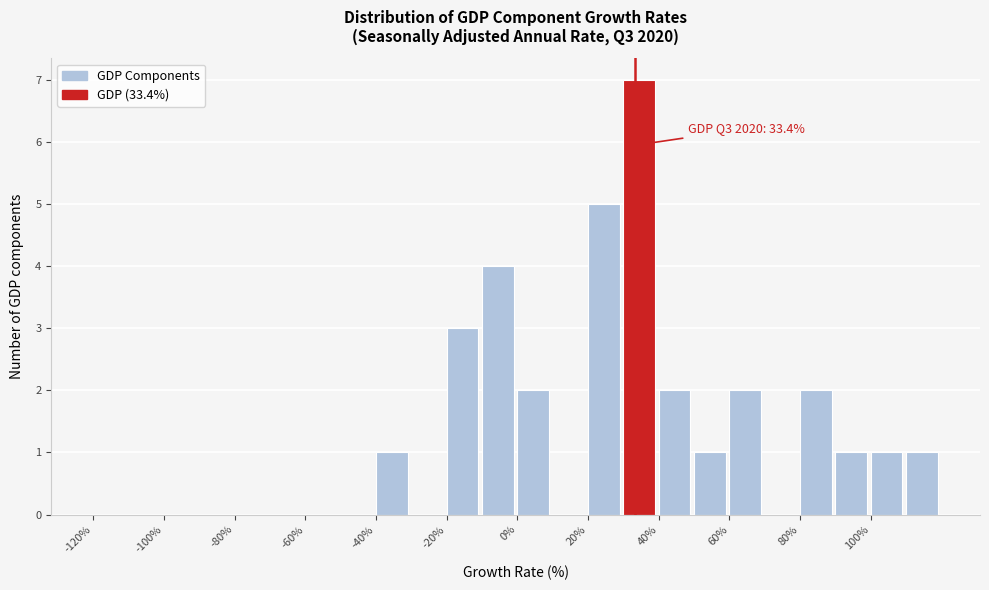

Over which range of the x-axis is the bar tallest?

30 to 40